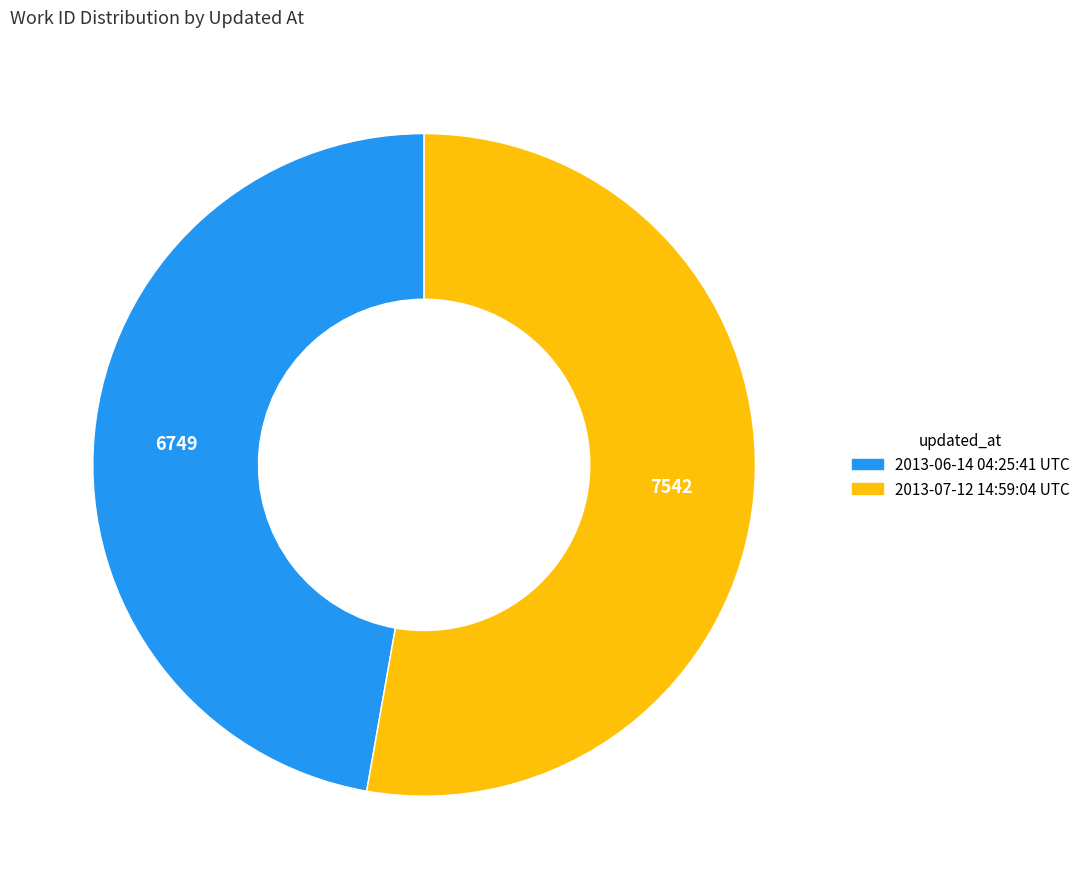

Which slice is the largest?

2013-07-12 14:59:04 UTC